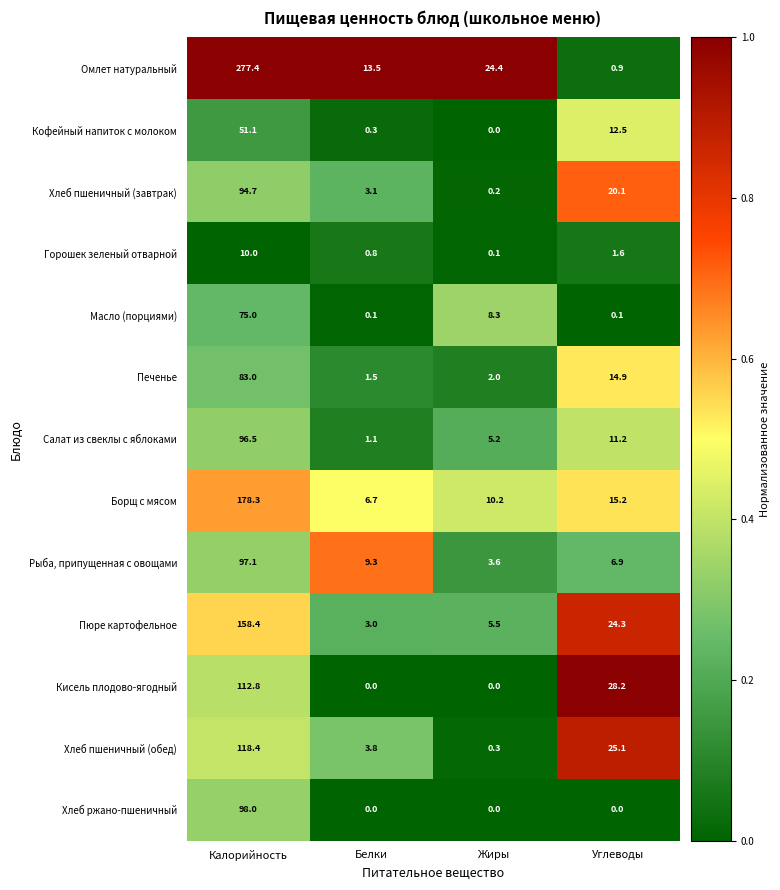

Rank the series by their maximum value, from highest to lowest.

Омлет натуральный, Борщ с мясом, Пюре картофельное, Хлеб пшеничный (обед), Кисель плодово-ягодный, Хлеб ржано-пшеничный, Рыба, припущенная с овощами, Салат из свеклы с яблоками, Хлеб пшеничный (завтрак), Печенье, Масло (порциями), Кофейный напиток с молоком, Горошек зеленый отварной